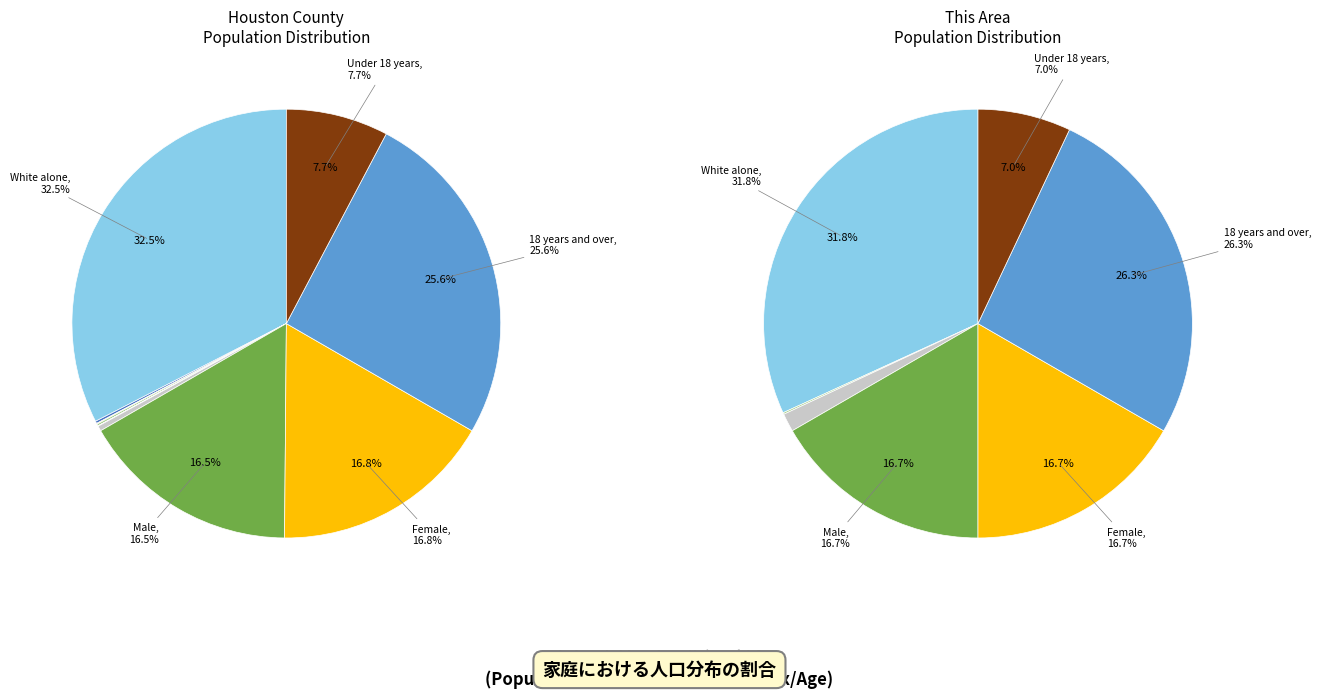

Which category has the smallest portion of the pie?

Black or African American alone